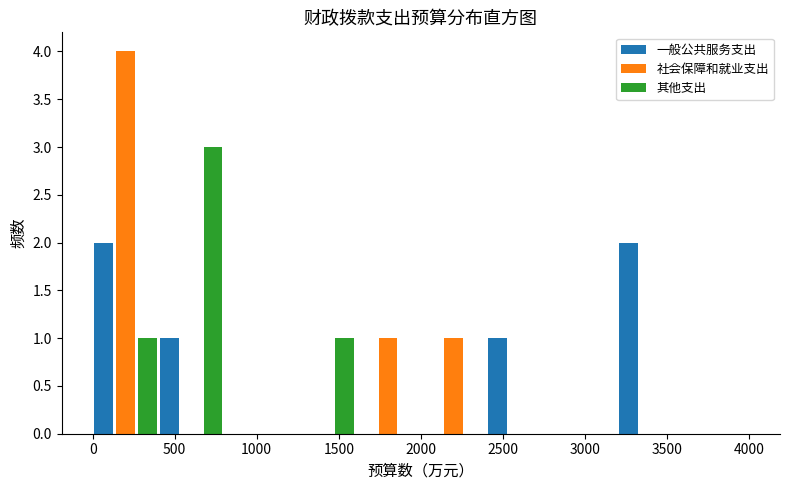

In the 社会保障和就业支出 series, which range on the x-axis has the tallest bar?

0 to 400